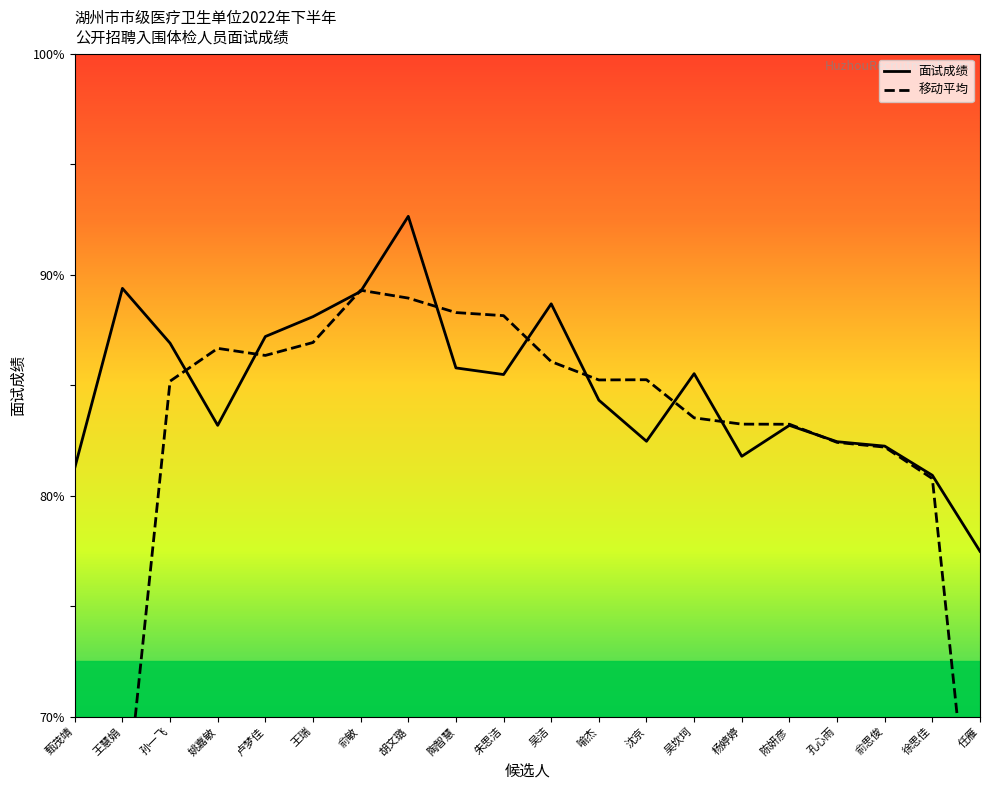

What is the maximum value shown in the chart?

92.6